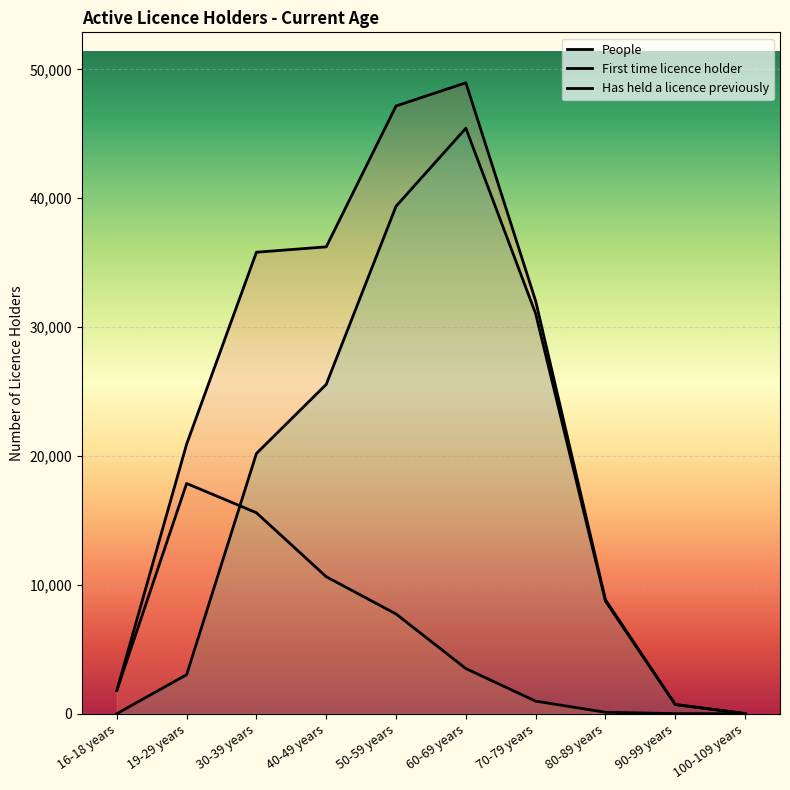

What is the sum of all First time licence holder values?

58210